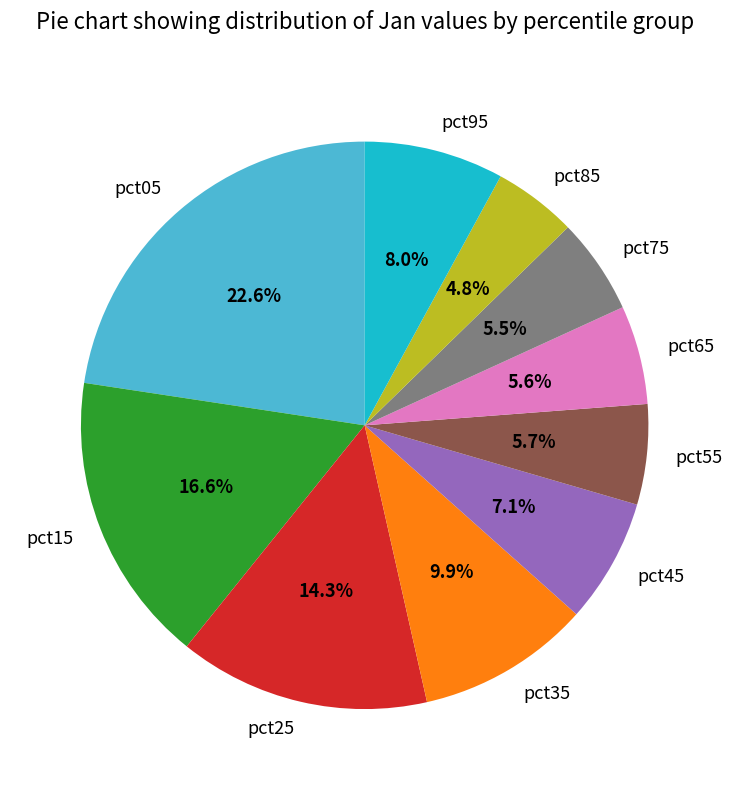

Which has a higher value, pct45 or pct95?

pct95